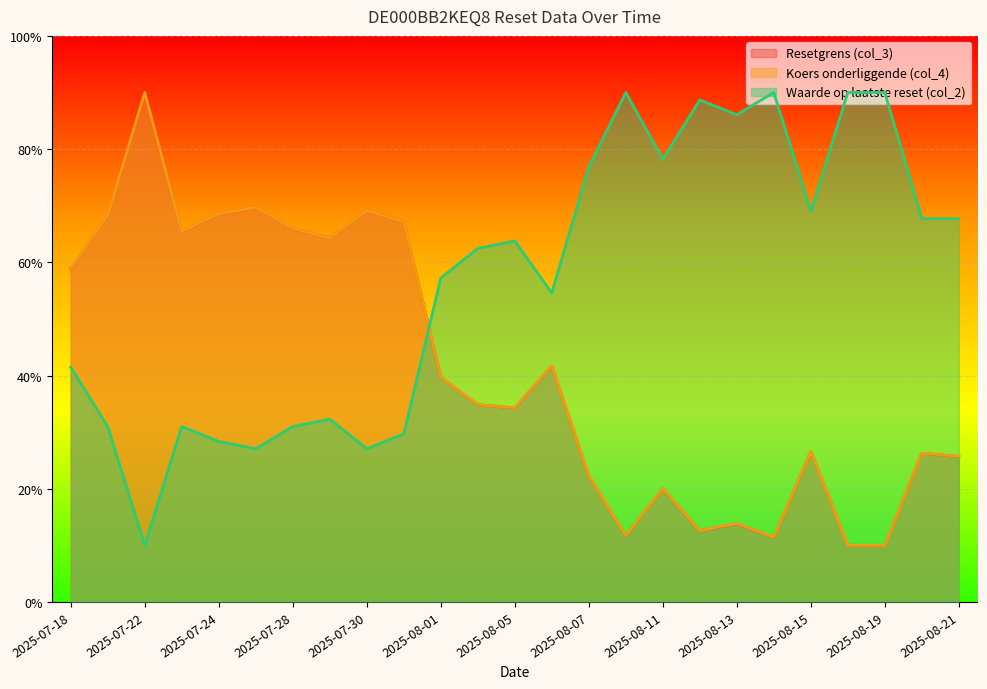

What is the difference between the maximum and minimum values in the Koers onderliggende (col_4) series?

0.8